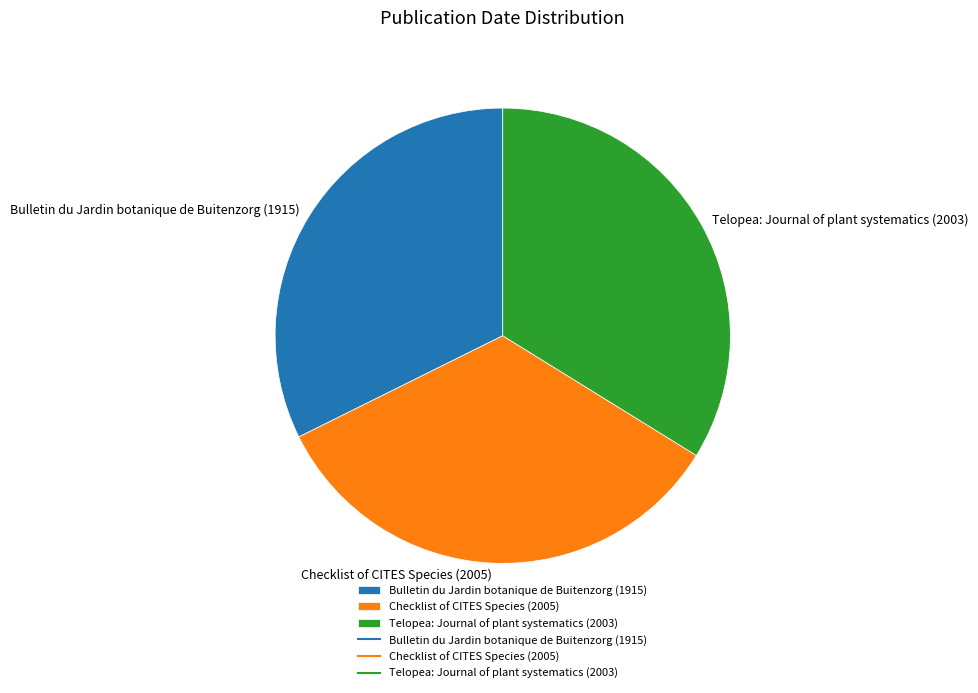

Combined, do Checklist of CITES Species (2005) and Bulletin du Jardin botanique de Buitenzorg (1915) account for over 50%?

Yes